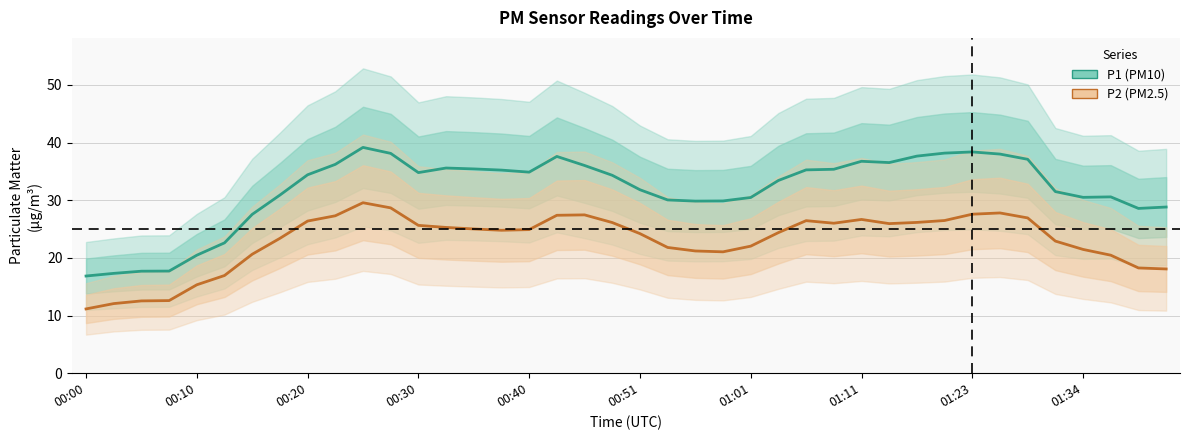

What is the difference between the P1 (PM10) values at 01:34 and 01:11?

6.3